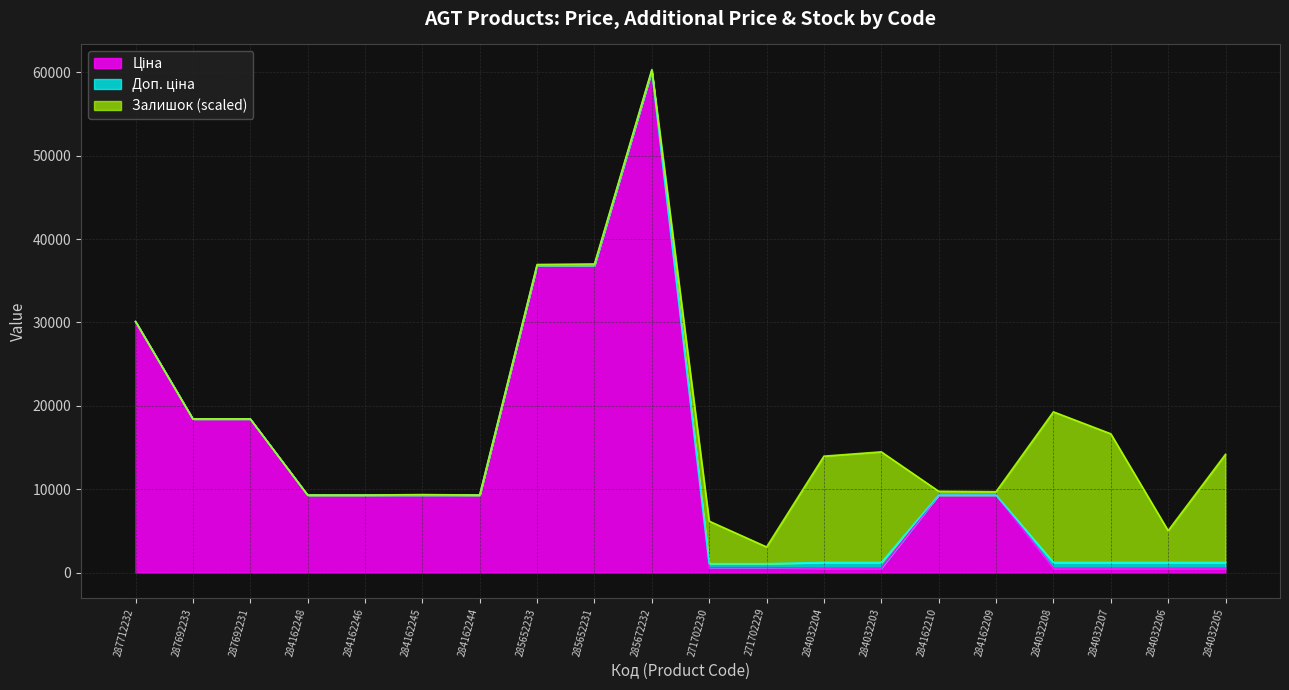

Does the chart have visible grid lines?

Yes